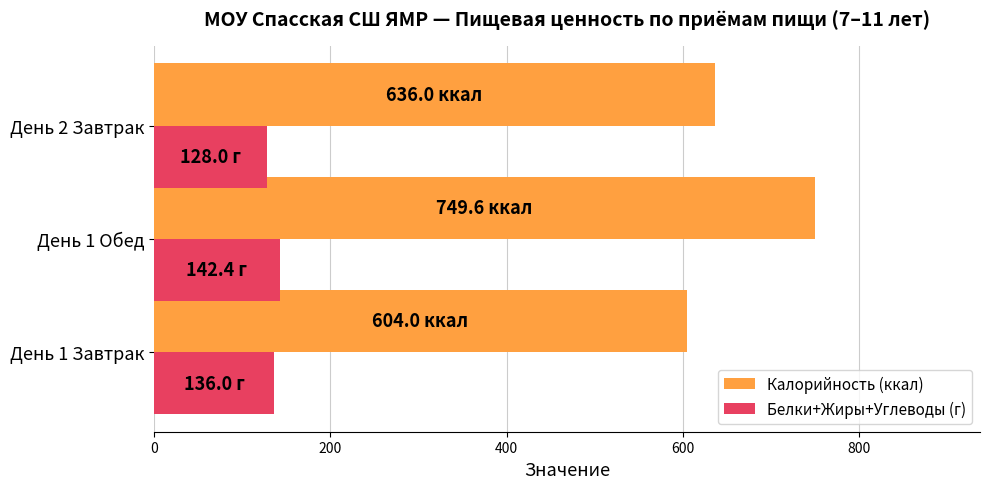

Count the number of categories in the chart.

3